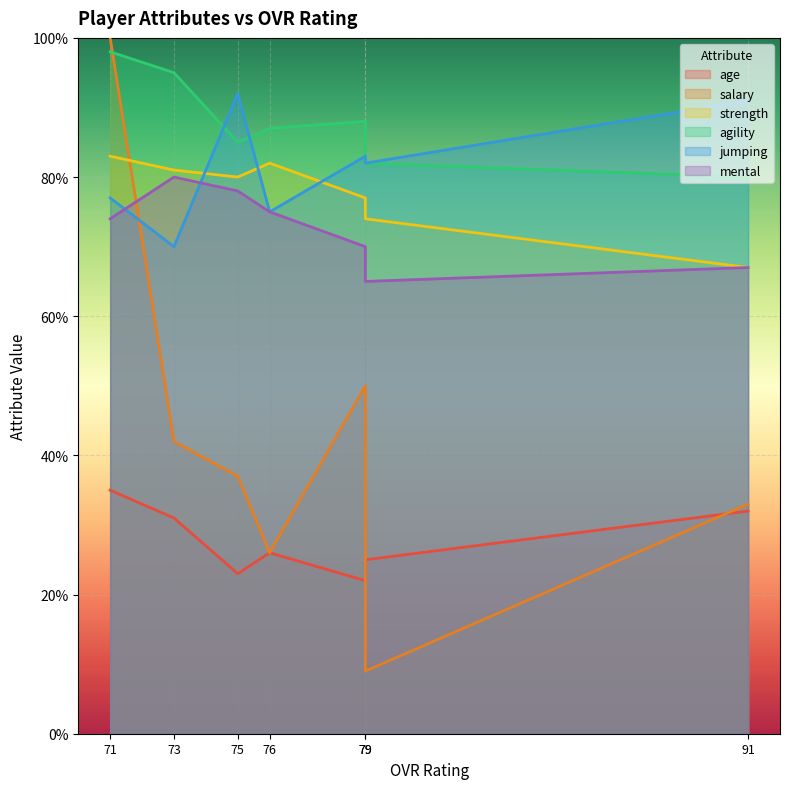

At which category does salary reach its first local valley?

76